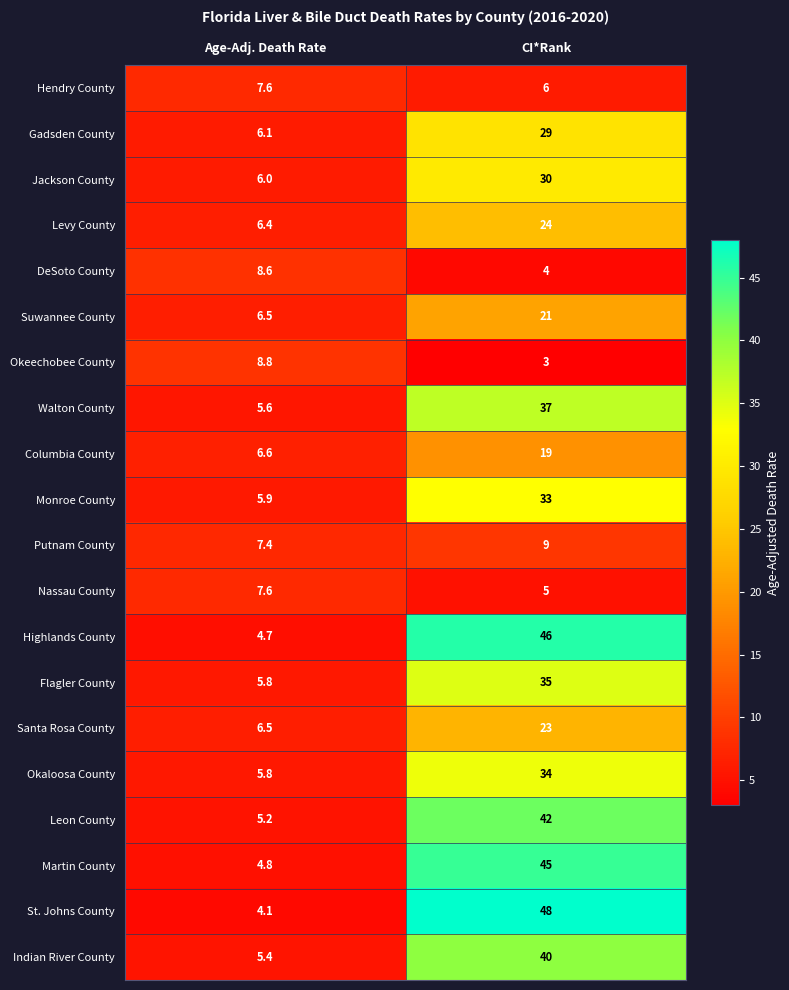

What is the difference between the highest and lowest values at Age-Adj. Death Rate?

4.7